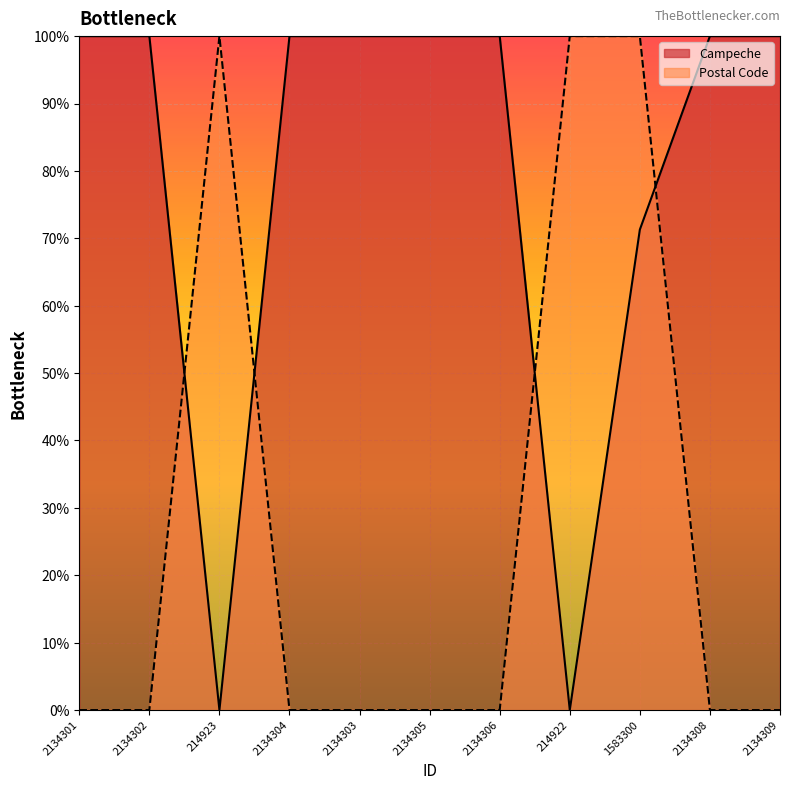

Reading right to left, transcribe all the data shown in this chart.

Campeche: 100.0	100.0	71.3	0.0	100.0	100.0	100.0	100.0	0.0	100.0	100.0
Postal Code: 0.0	0.0	100.0	100.0	0.0	0.0	0.0	0.0	100.0	0.0	0.0